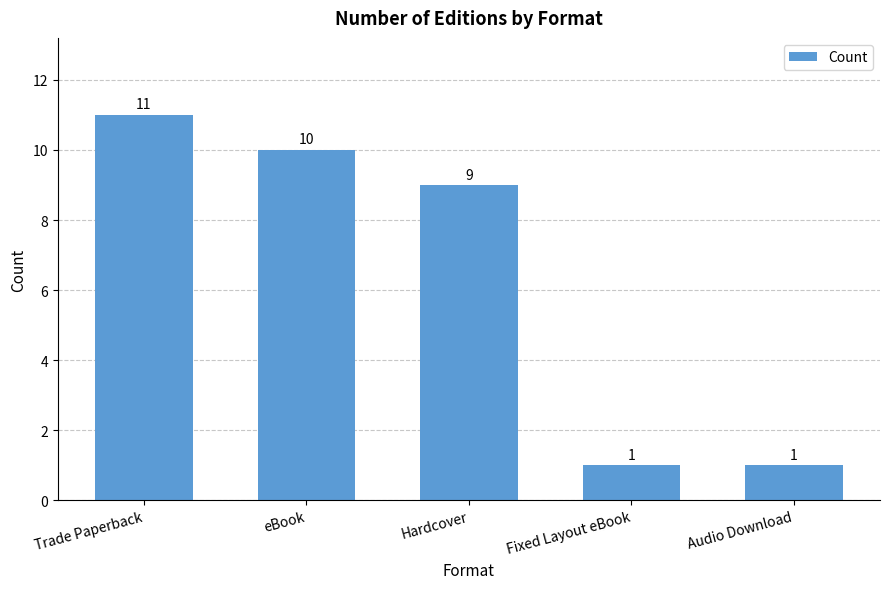

The chart shows a value of 1 at Fixed Layout eBook. True or false?

True